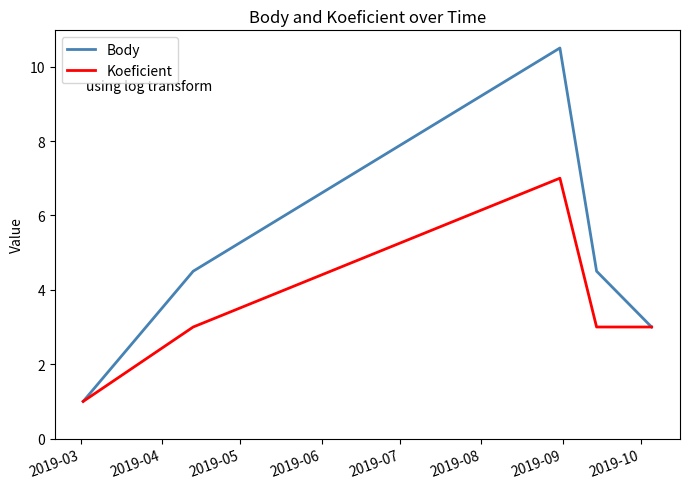

Rank the series by their maximum value, from highest to lowest.

Body, Koeficient